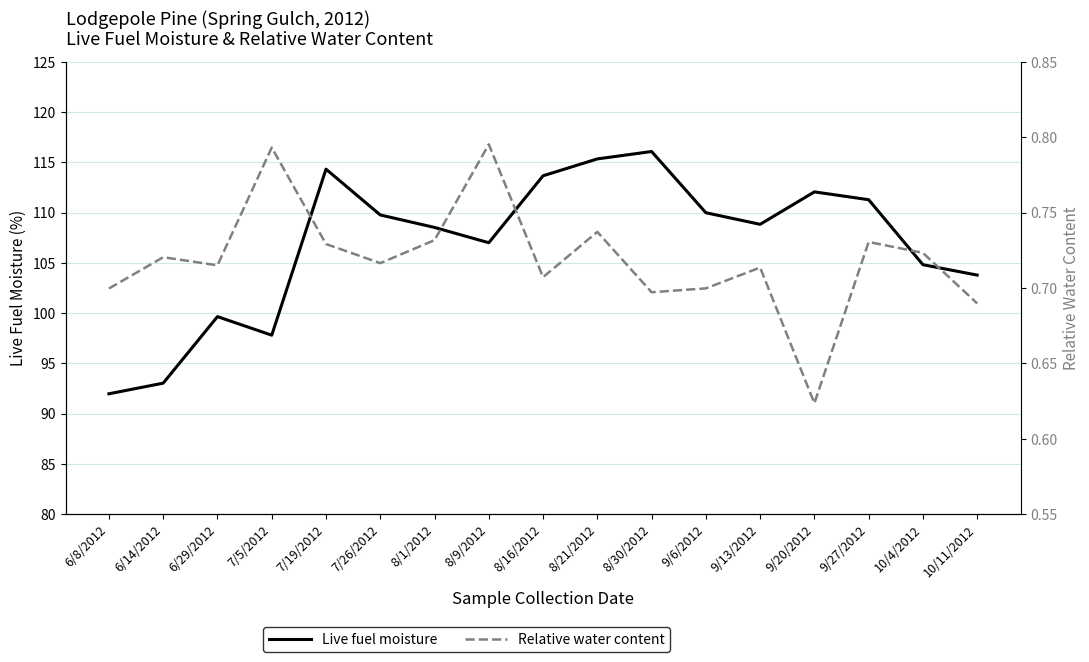

What is the sum of all Relative water content values?

12.2